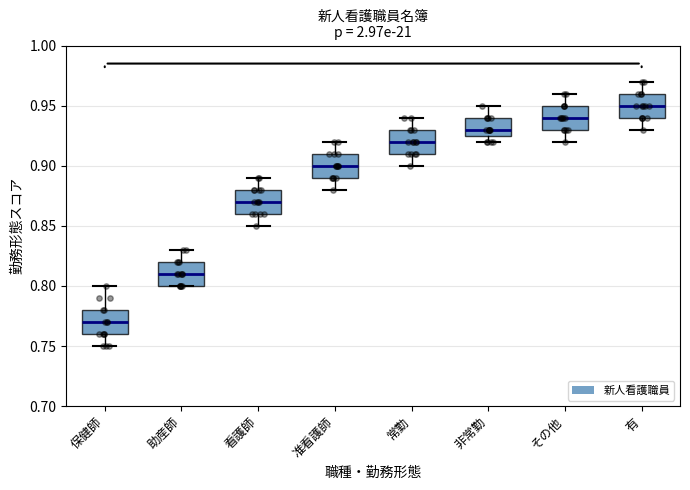

Reading left to right, transcribe this box plot: for each box, give where its median line is, the range the box spans, and where its two whiskers end, as read against the y-axis. The values are not printed on the chart, so give them approximately, as read against the axis.

保健師: median 0.770, box 0.760 to 0.780, whiskers 0.750 to 0.800
助産師: median 0.810, box 0.800 to 0.820, whiskers 0.800 to 0.830
看護師: median 0.870, box 0.860 to 0.880, whiskers 0.850 to 0.890
准看護師: median 0.900, box 0.890 to 0.910, whiskers 0.880 to 0.920
常勤: median 0.920, box 0.910 to 0.930, whiskers 0.900 to 0.940
非常勤: median 0.930, box 0.925 to 0.940, whiskers 0.920 to 0.950
その他: median 0.940, box 0.930 to 0.950, whiskers 0.920 to 0.960
有: median 0.950, box 0.940 to 0.960, whiskers 0.930 to 0.970